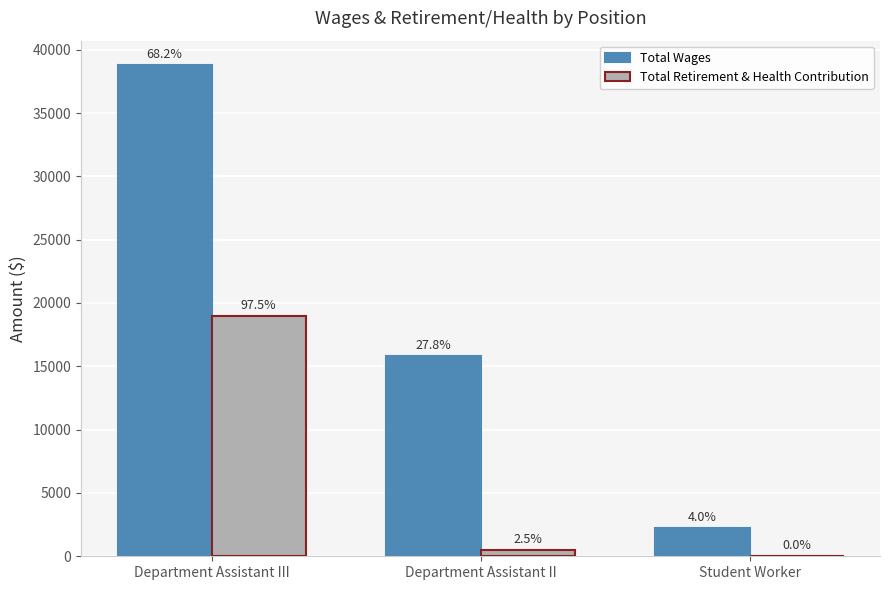

Does the chart contain stacked bars?

No